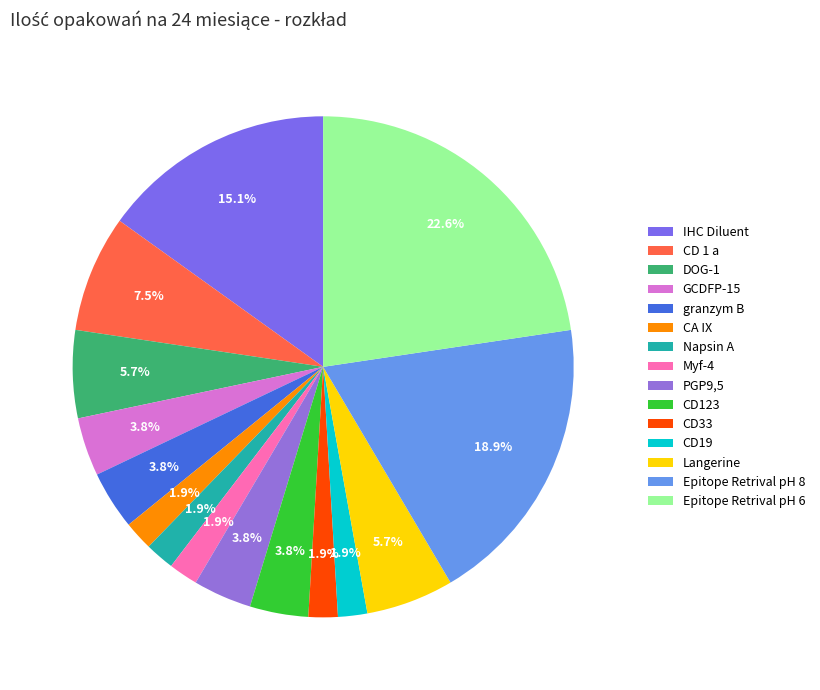

Which category has the smallest portion of the pie?

CA IX